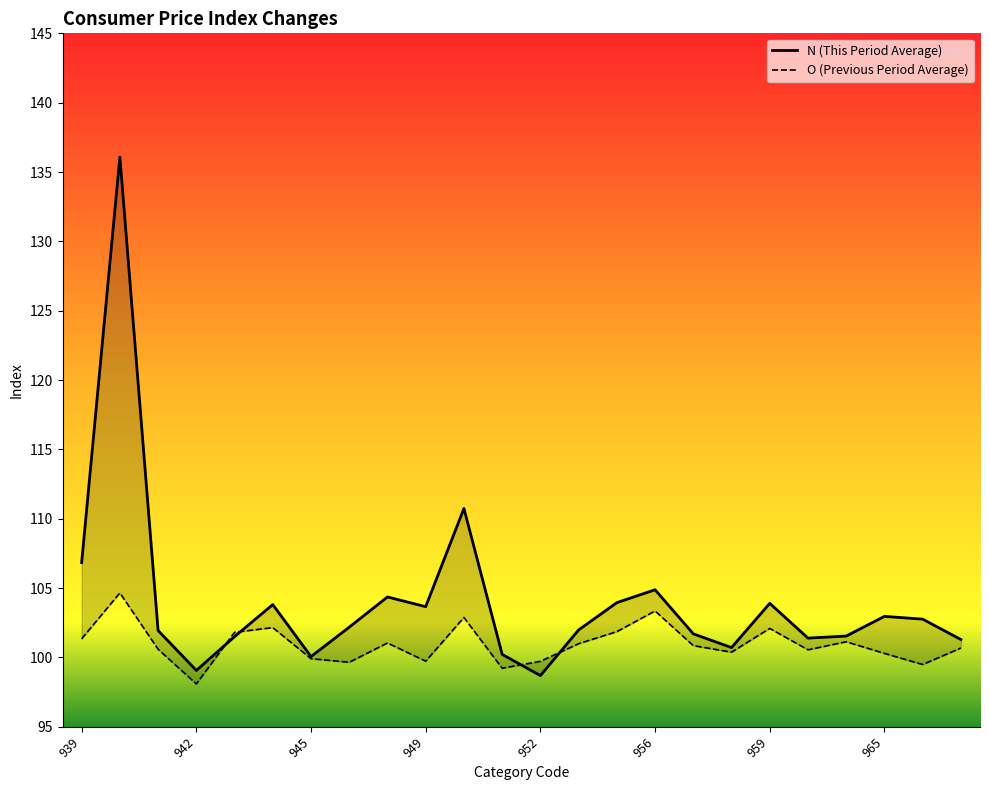

How many values in the N series are below 102?

12